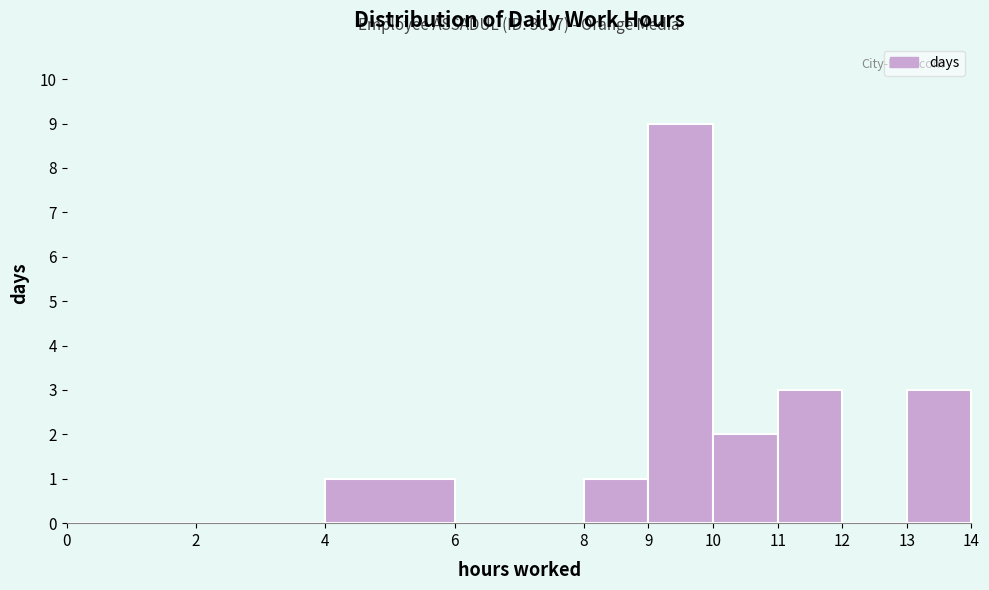

Over which range of the x-axis is the bar tallest?

9 to 10